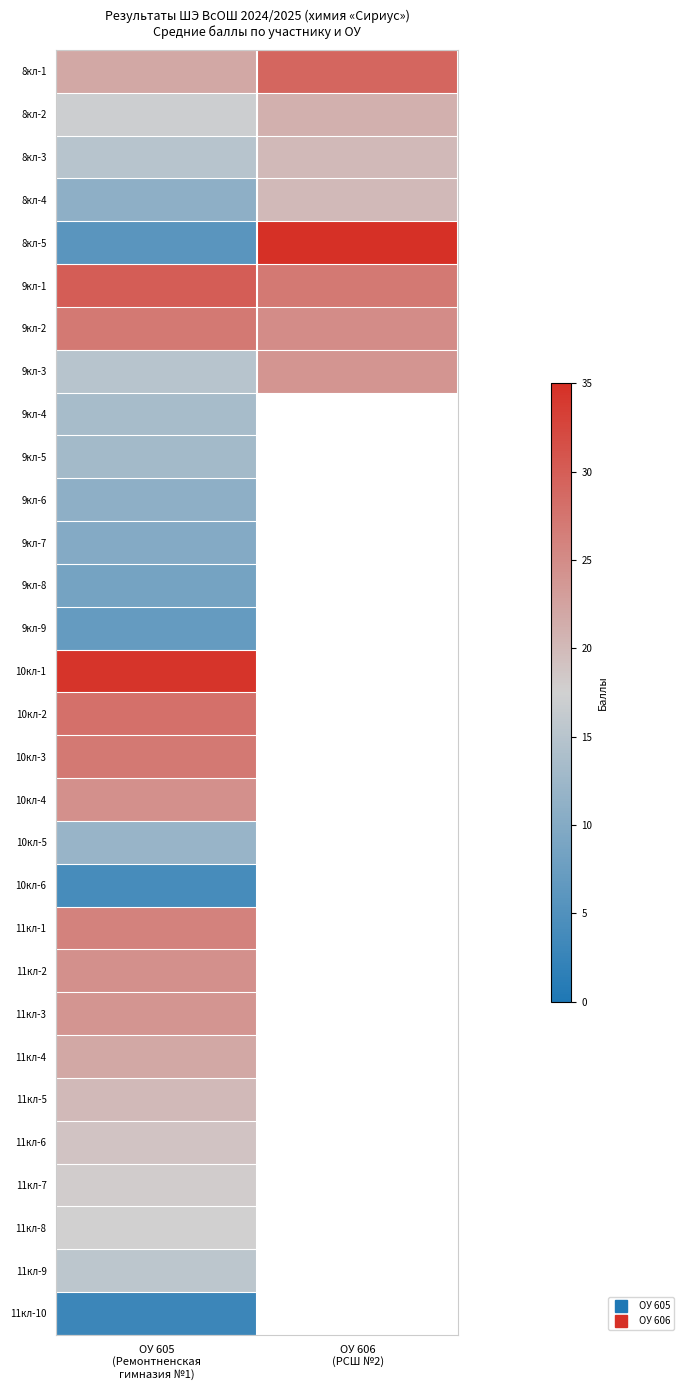

What is the minimum value for 10кл-3?

27.0